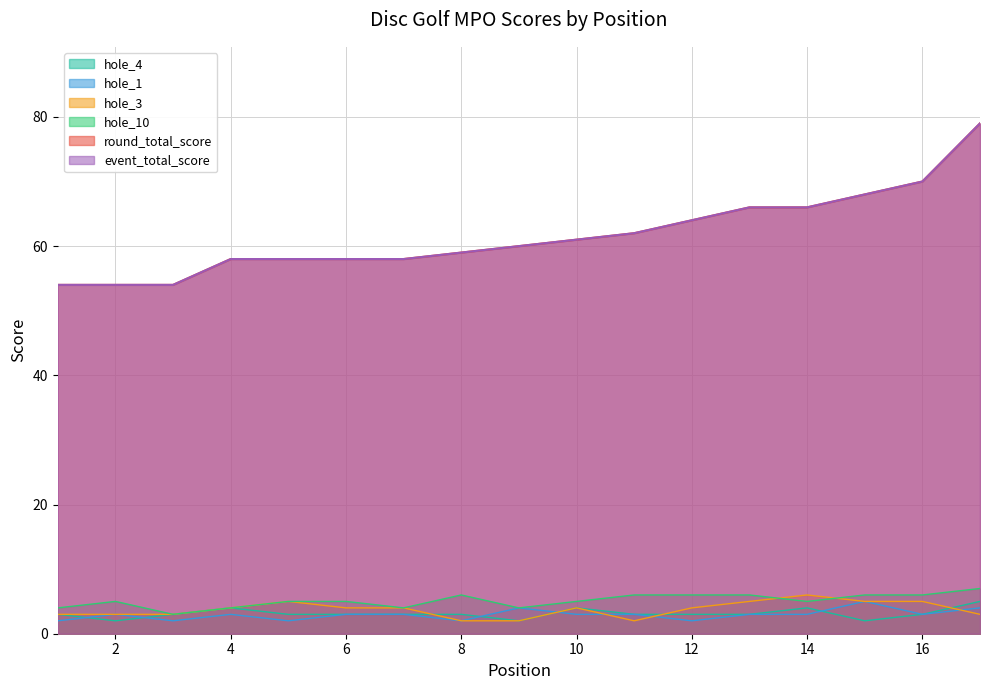

Reading left to right, extract all data points from this chart.

event_total_score: 1=54	2=54	3=54	4=58	5=58	6=58	7=58	8=59	9=60	10=61	11=62	12=64	13=66	14=66	15=68	16=70	17=79
round_total_score: 1=54	2=54	3=54	4=58	5=58	6=58	7=58	8=59	9=60	10=61	11=62	12=64	13=66	14=66	15=68	16=70	17=79
hole_10: 1=4	2=5	3=3	4=4	5=5	6=5	7=4	8=6	9=4	10=5	11=6	12=6	13=6	14=5	15=6	16=6	17=7
hole_3: 1=3	2=3	3=3	4=4	5=5	6=4	7=4	8=2	9=2	10=4	11=2	12=4	13=5	14=6	15=5	16=5	17=3
hole_1: 1=2	2=3	3=2	4=3	5=2	6=3	7=3	8=2	9=4	10=3	11=3	12=2	13=3	14=3	15=5	16=3	17=4
hole_4: 1=3	2=2	3=3	4=4	5=3	6=3	7=3	8=3	9=2	10=4	11=3	12=3	13=3	14=4	15=2	16=3	17=5